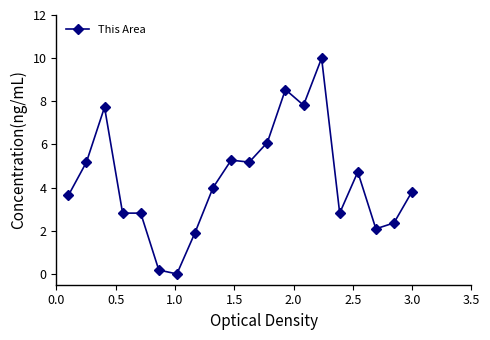

What is the sum of all values?

87.0